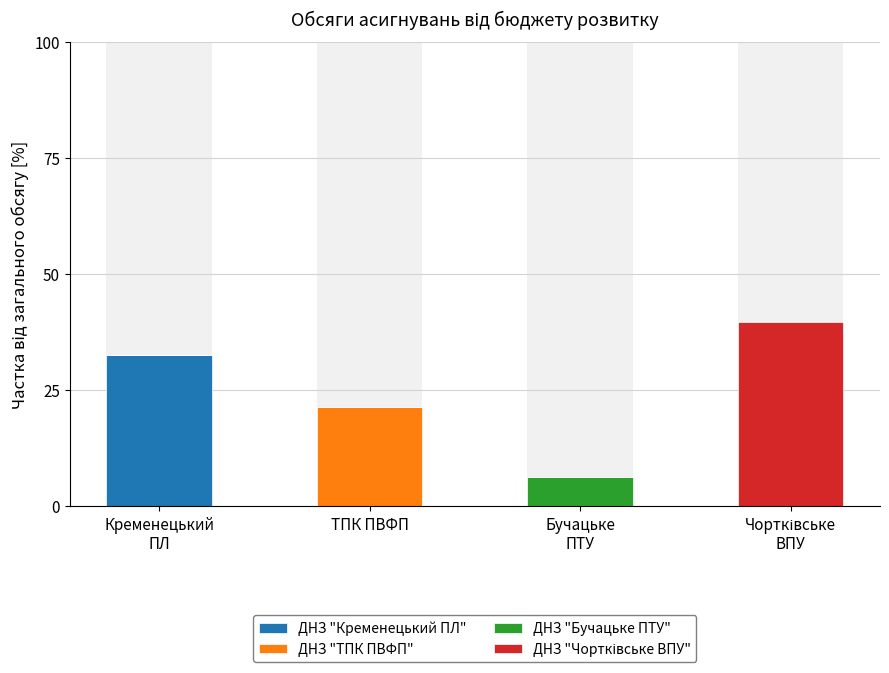

At which category is the sum across all series the highest?

Чортківське
ВПУ